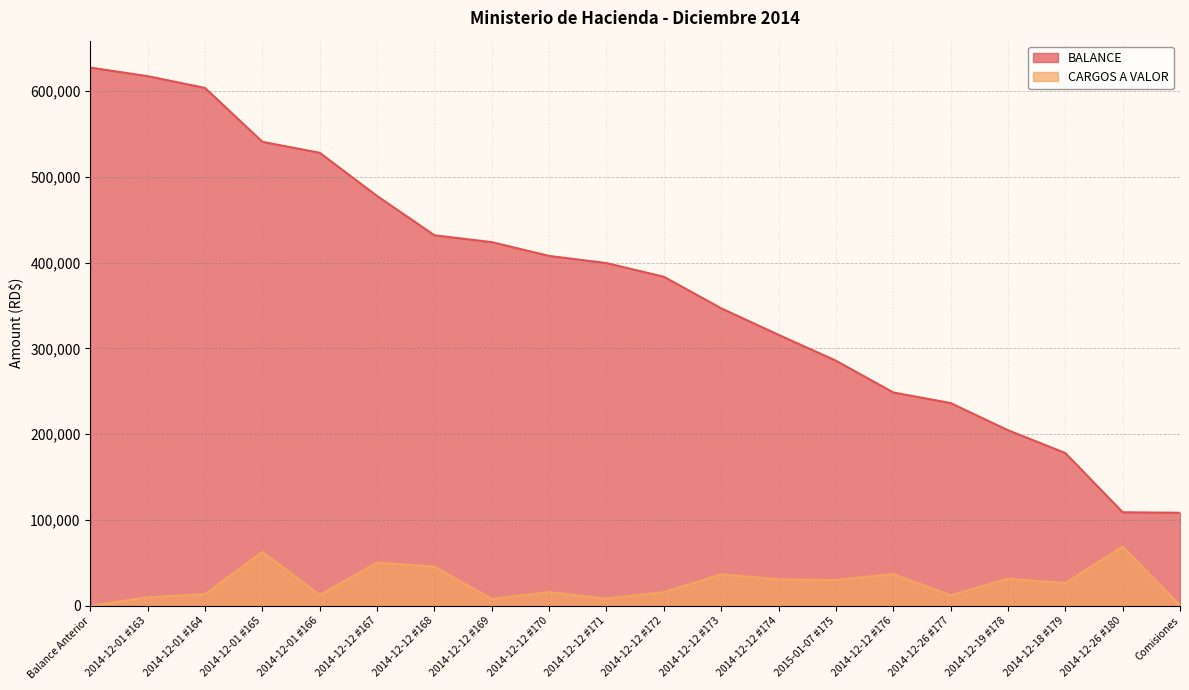

True or false: BALANCE and CARGOS A VALOR cross at least once.

False